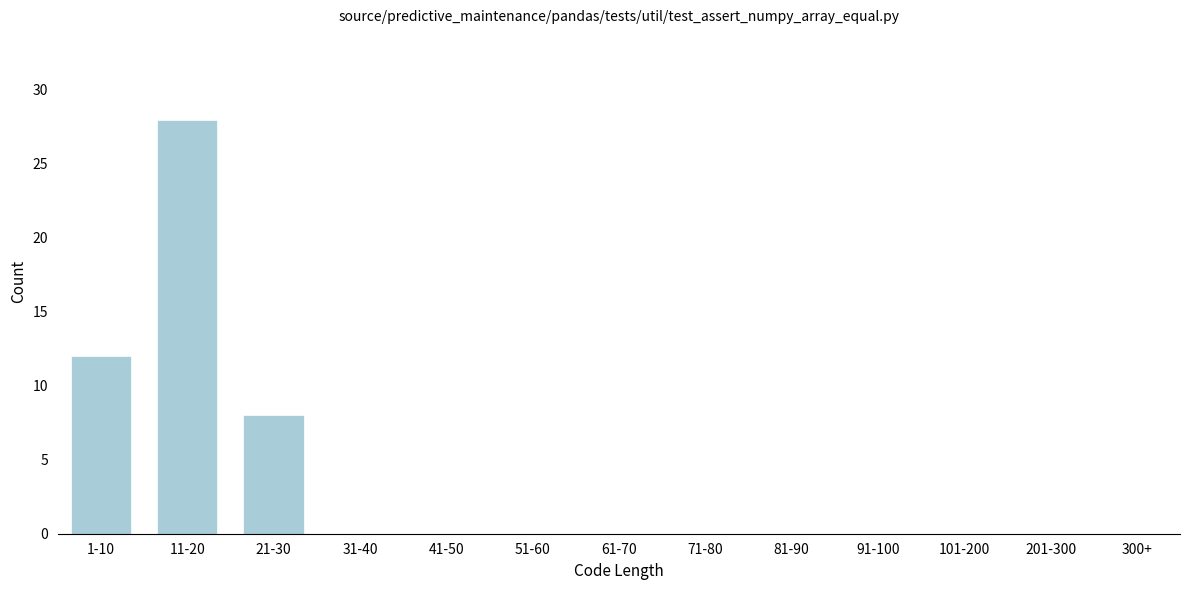

Reading left to right, list all the values displayed in this chart.

1-10=12	11-20=28	21-30=8	31-40=0	41-50=0	51-60=0	61-70=0	71-80=0	81-90=0	91-100=0	101-200=0	201-300=0	300+=0